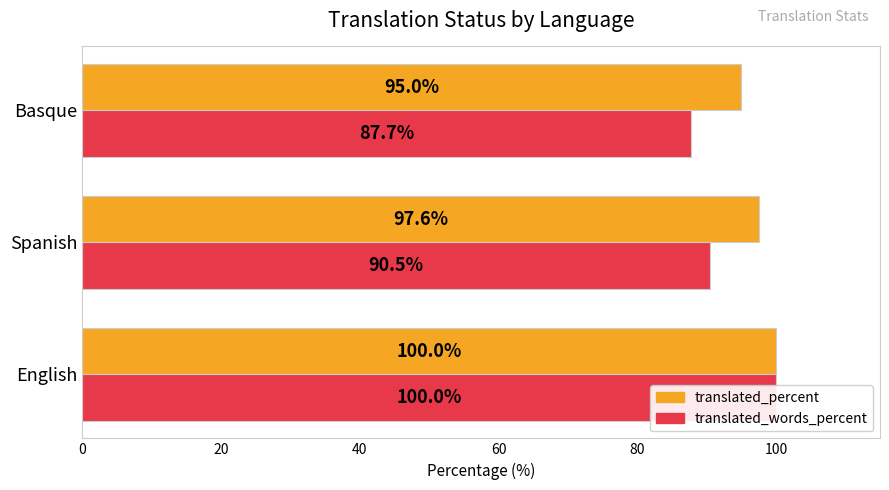

List the series in order of their peak value, lowest first.

translated_percent, translated_words_percent